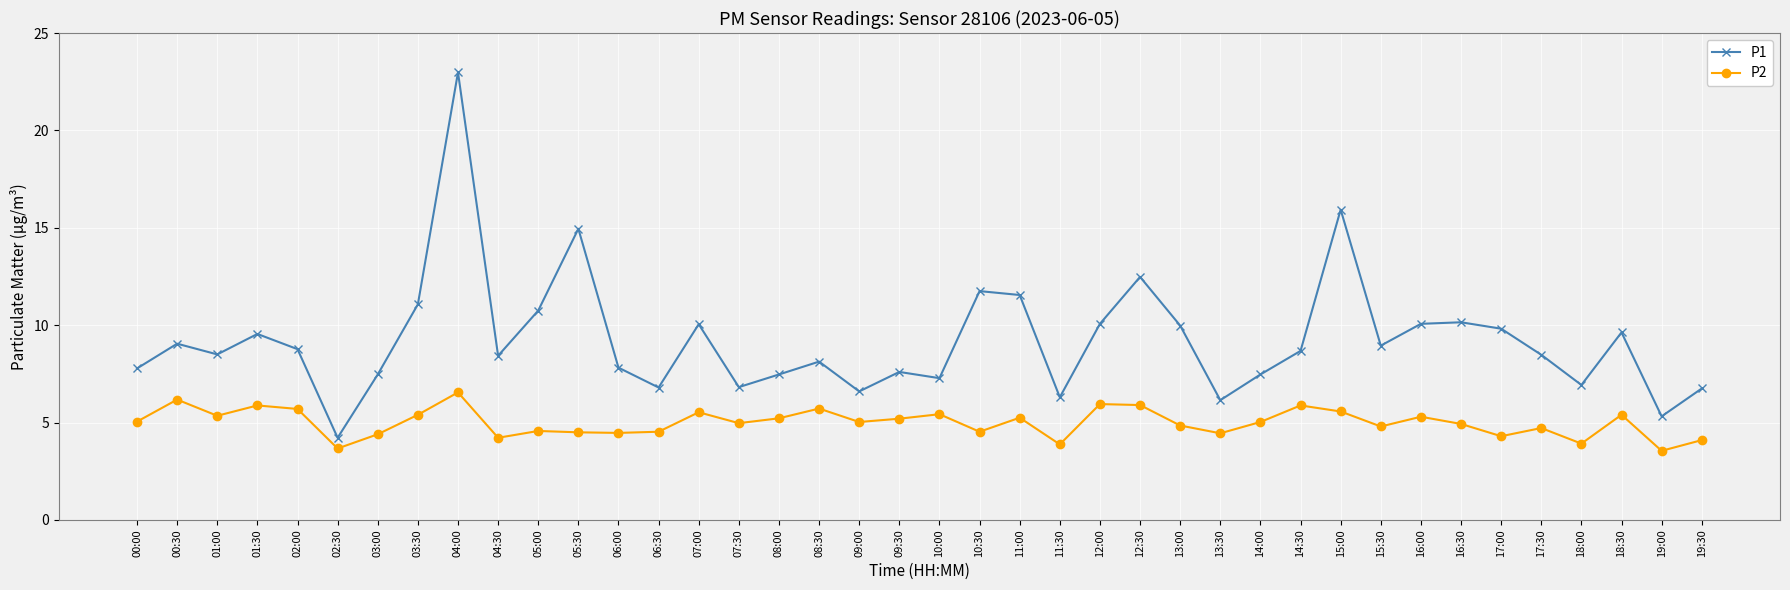

Does the chart display data point markers on the line(s)?

Yes